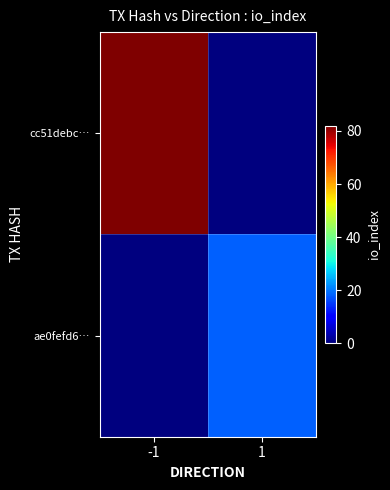

What is the difference between the highest and lowest values at -1?

82